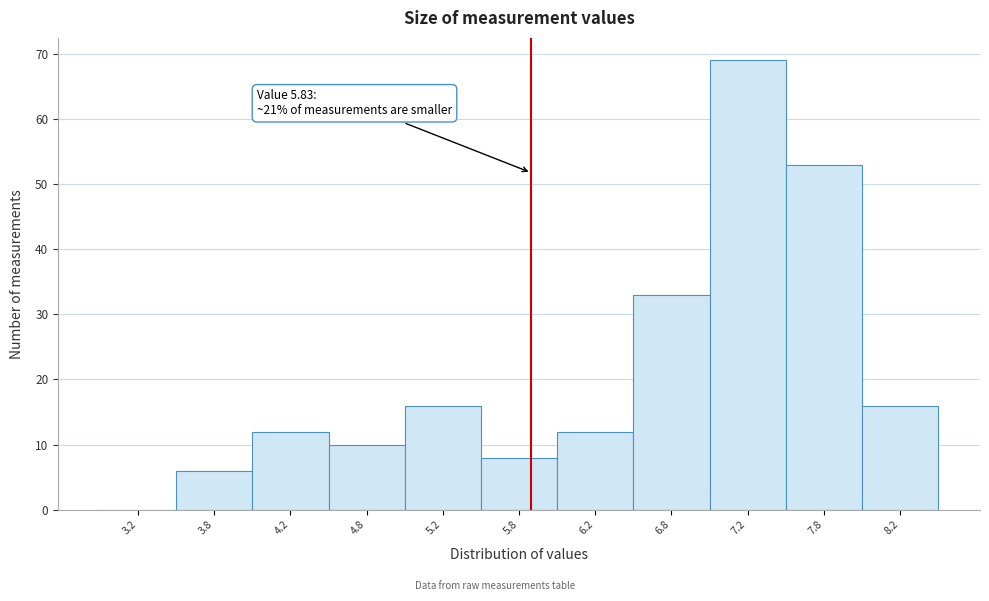

Over which range of the x-axis is the bar tallest?

7.0 to 7.5